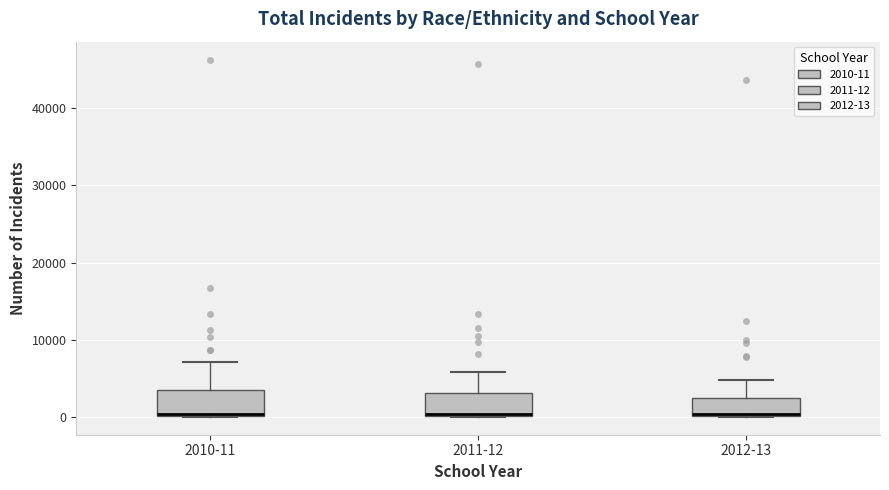

Reading left to right, transcribe this box plot: for each box, give where its median line is, the range the box spans, and where its two whiskers end, as read against the y-axis. The values are not printed on the chart, so give them approximately, as read against the axis.

2010-11: median 0 (just above the box's lower edge), box 0 to 4000, whiskers 0 to 7000
2011-12: median 0, box 0 to 3000, whiskers 0 to 6000
2012-13: median 0 (just above the box's lower edge), box 0 to 2000, whiskers 0 to 5000